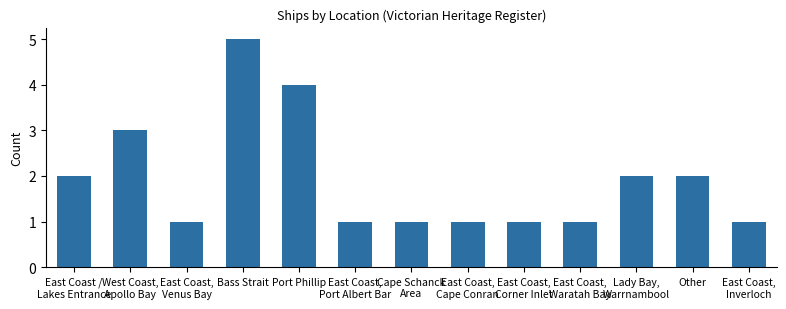

Reading left to right, what are all the values shown in this chart?

2	3	1	5	4	1	1	1	1	1	2	2	1